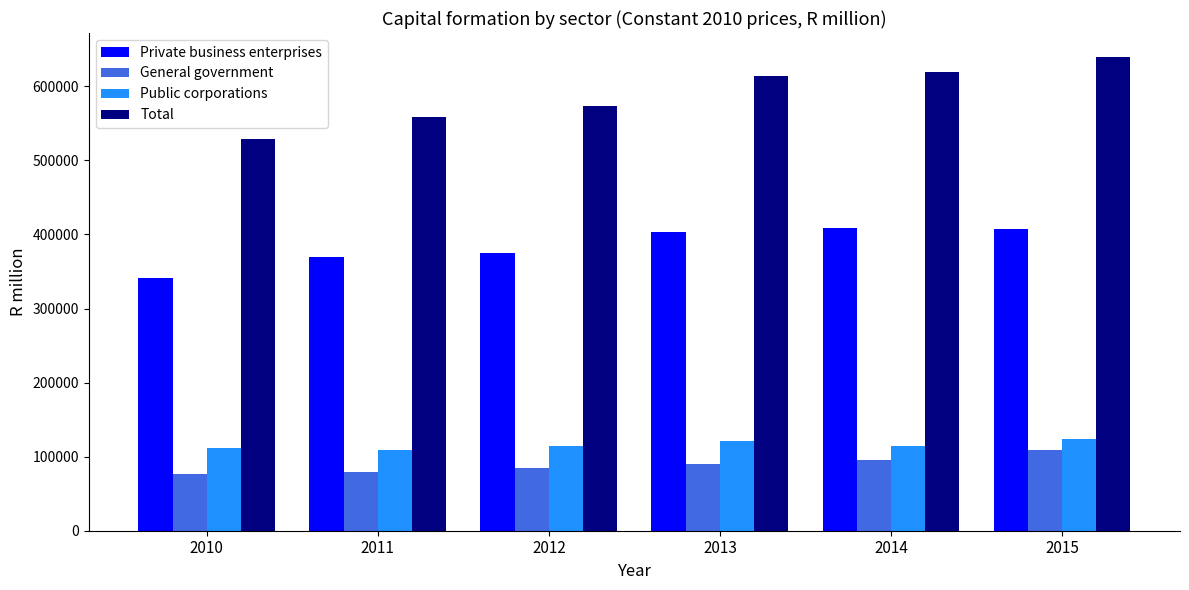

Is it true that Private business enterprises equals 341517.0 at 2010?

True